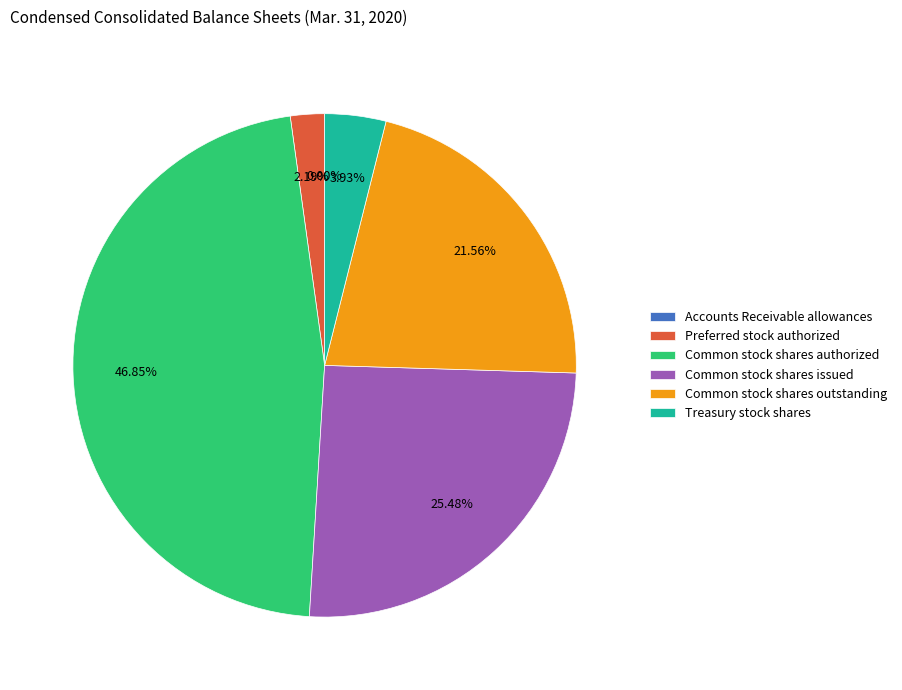

Combined, do Treasury stock shares and Preferred stock authorized account for over 50%?

No